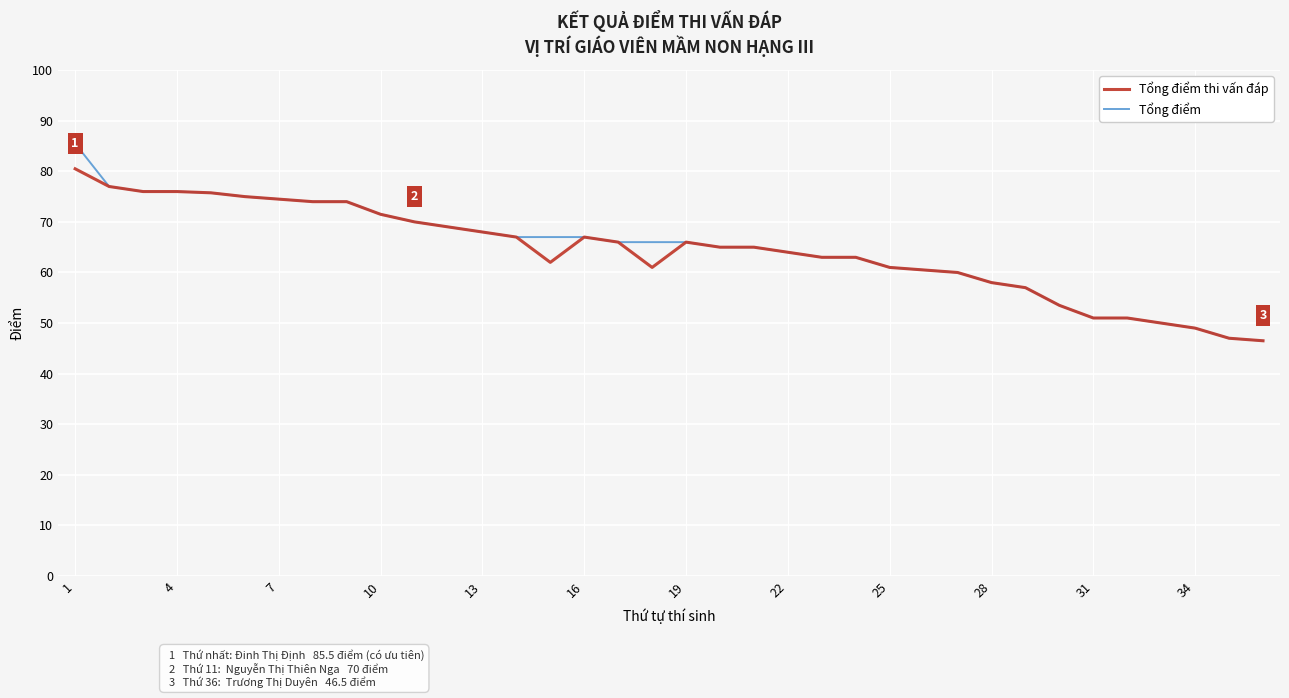

Rank the series by their maximum value, from lowest to highest.

Tổng điểm thi vấn đáp, Tổng điểm